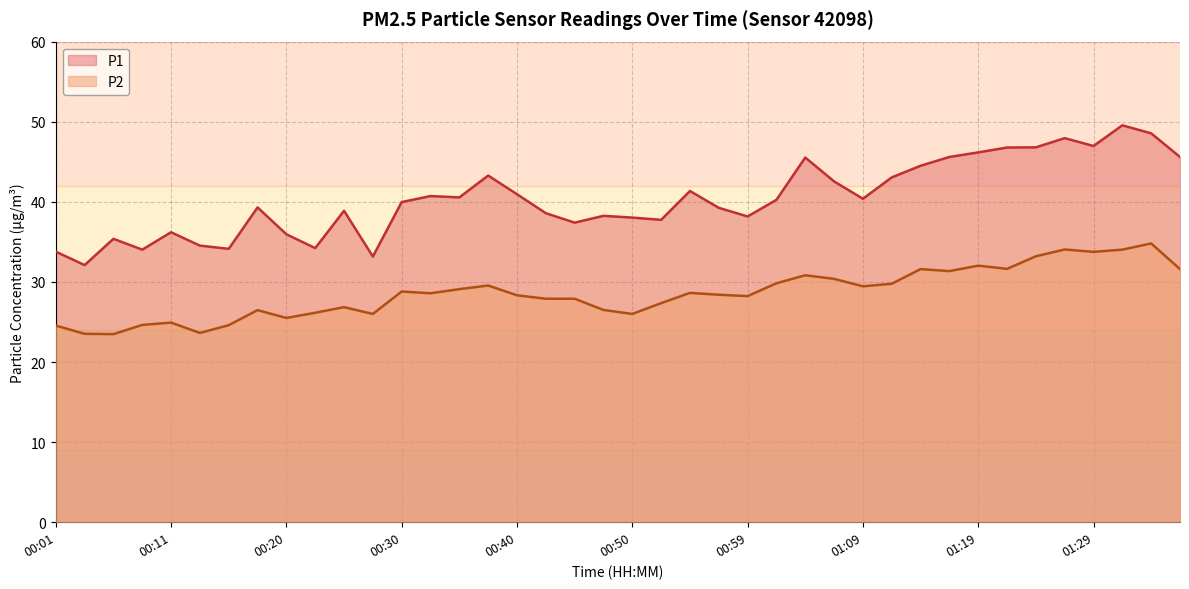

Rank the series at 00:40 from highest to lowest value.

P1, P2